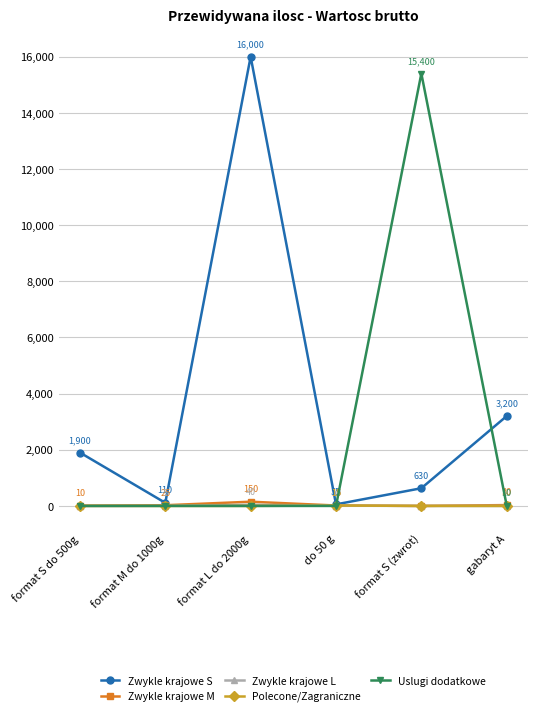

Reading left to right, what are all the values shown in this chart?

Zwykle krajowe S: format S do 500g=1900	format M do 1000g=110	format L do 2000g=16000	do 50 g=55	format S (zwrot)=630	gabaryt A=3200
Zwykle krajowe M: format S do 500g=10	format M do 1000g=25	format L do 2000g=150	do 50 g=15	format S (zwrot)=0	gabaryt A=30
Zwykle krajowe L: format S do 500g=0	format M do 1000g=5	format L do 2000g=40	do 50 g=10	format S (zwrot)=0	gabaryt A=0
Polecone/Zagraniczne: format S do 500g=0	format M do 1000g=0	format L do 2000g=0	do 50 g=15	format S (zwrot)=0	gabaryt A=0
Uslugi dodatkowe: format S do 500g=0	format M do 1000g=0	format L do 2000g=0	do 50 g=0	format S (zwrot)=15400	gabaryt A=10